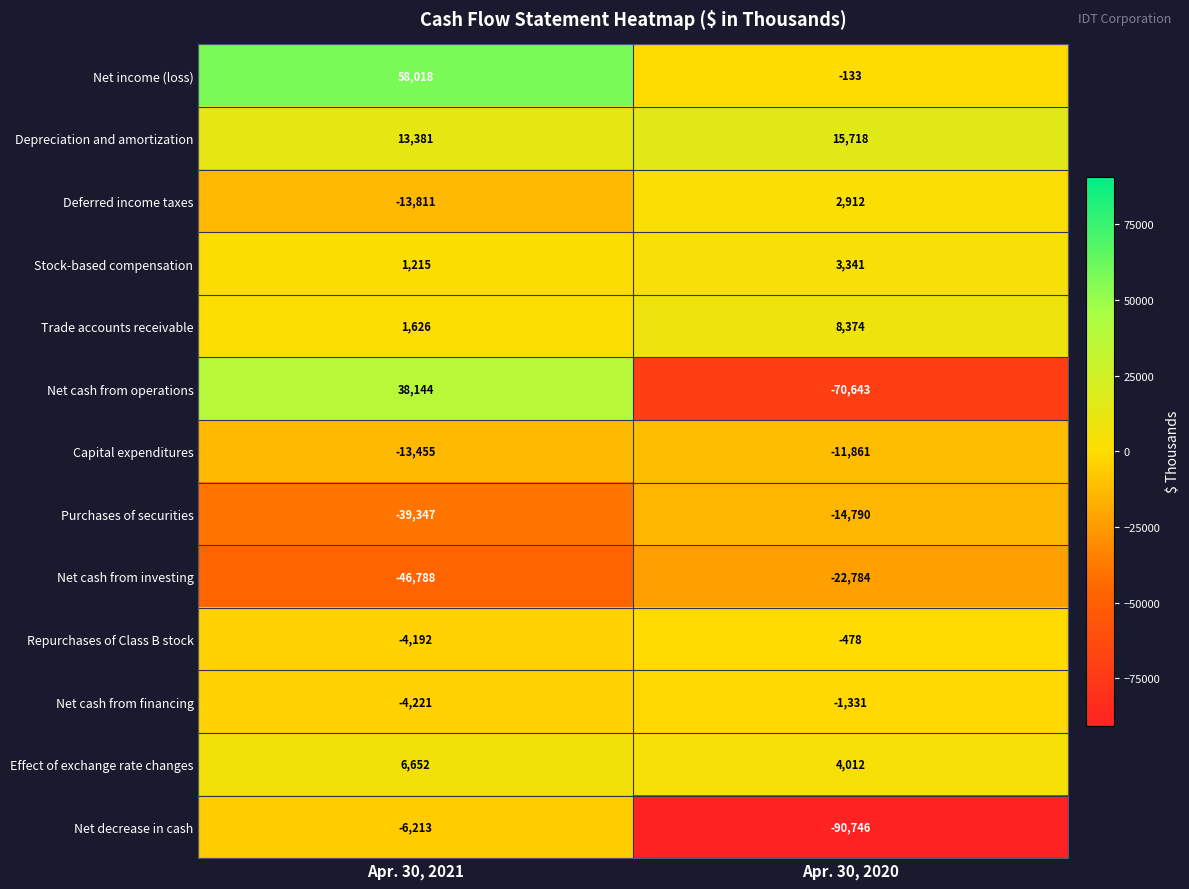

What is the smallest value displayed?

-90746